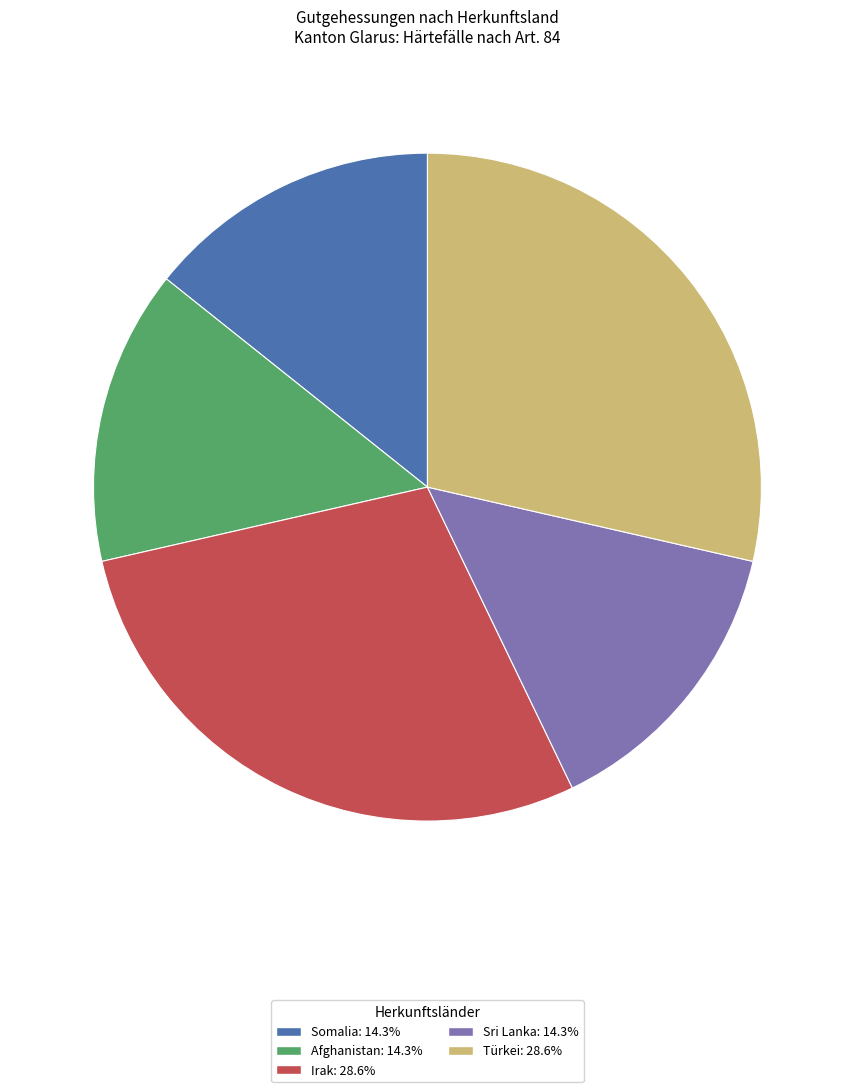

Is there any slice that represents more than half of the pie?

No